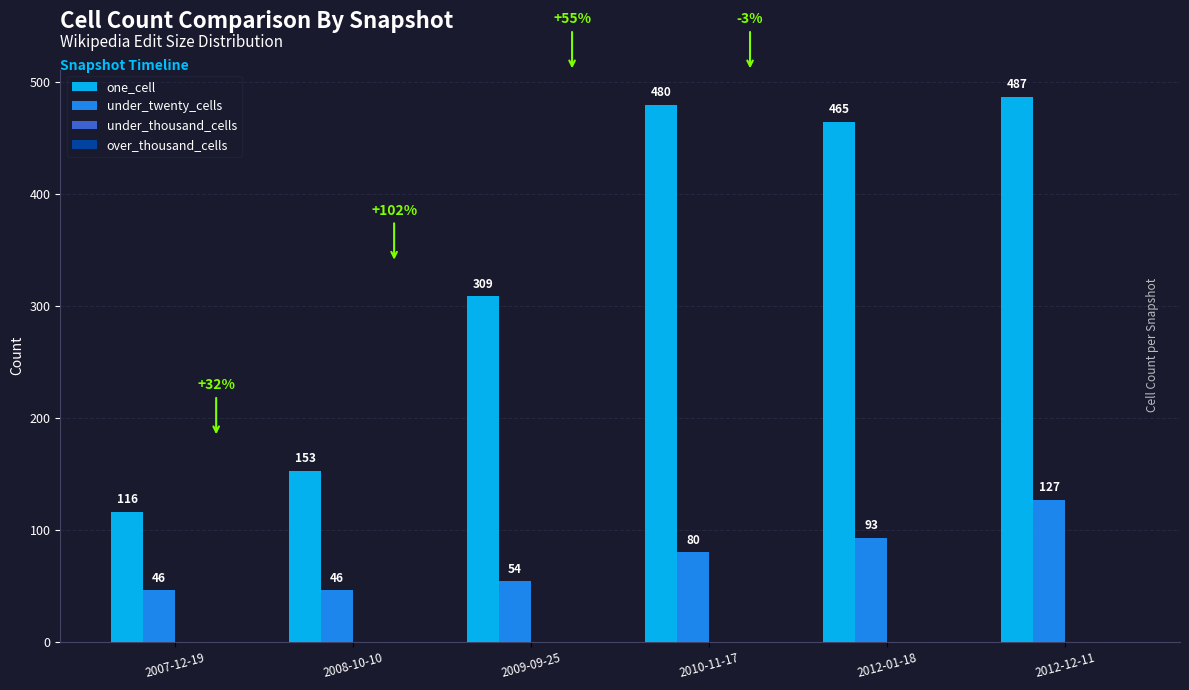

What is the spread (max minus min) of values at 2010-11-17?

400